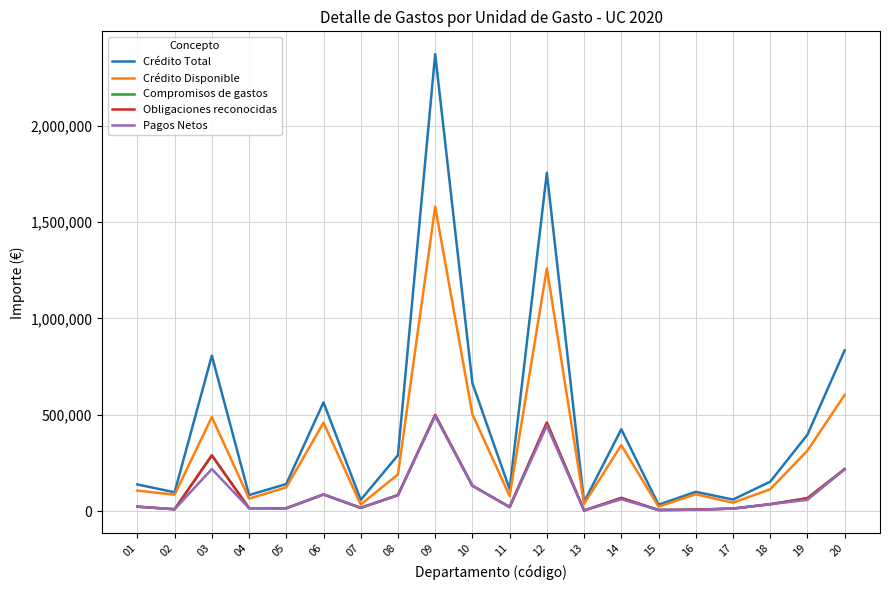

Between 02 and 09, which is larger?

09